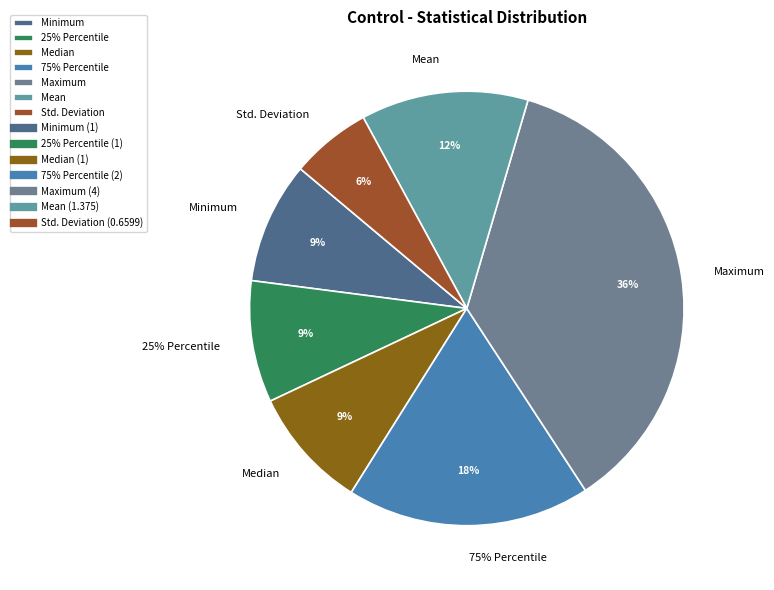

What percentage is the Maximum slice, to the nearest percent?

36%